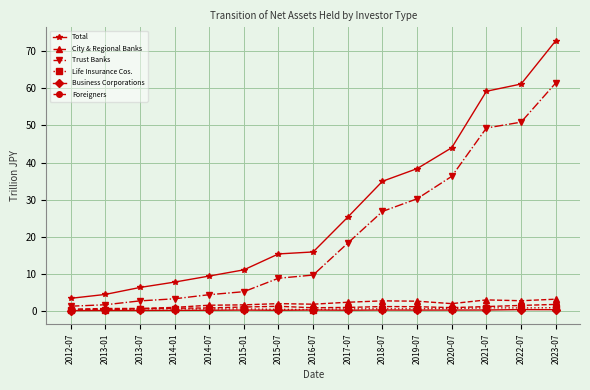

Is it true that Total equals 15.9 at 2016-07?

True